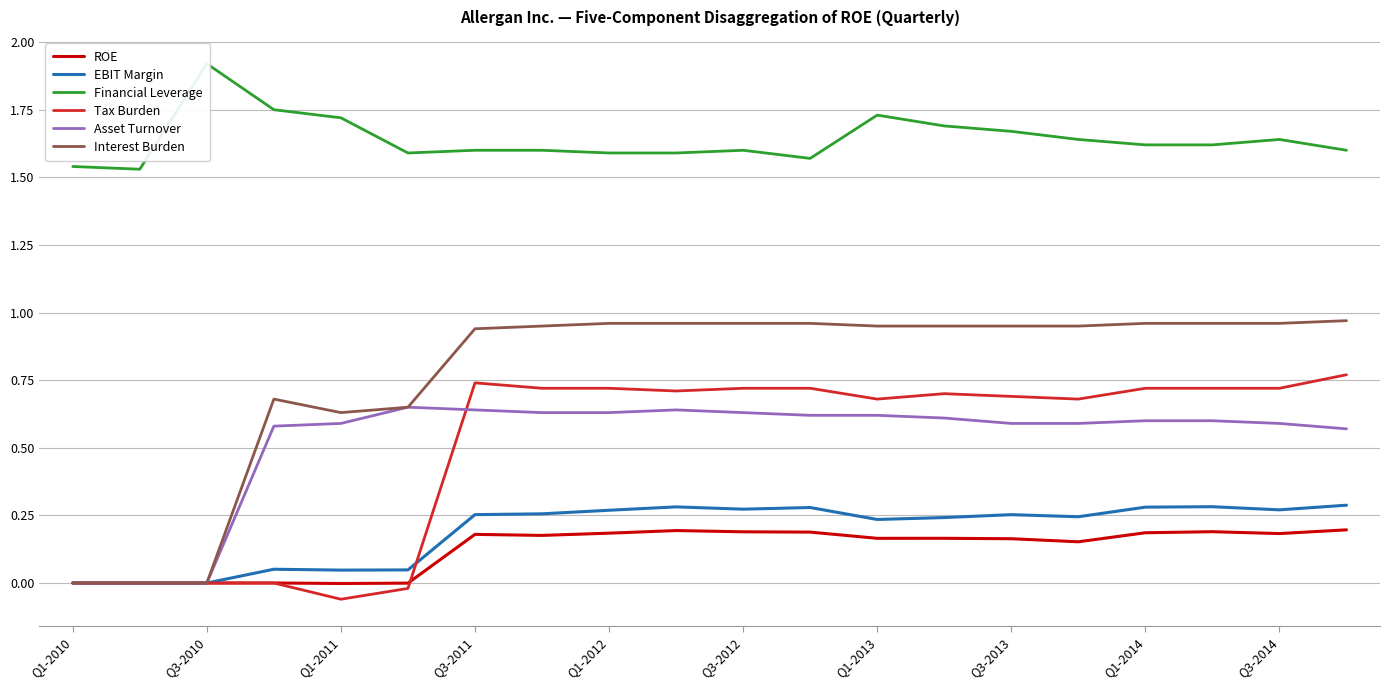

Count the EBIT Margin values in the range 0 to 1.

20